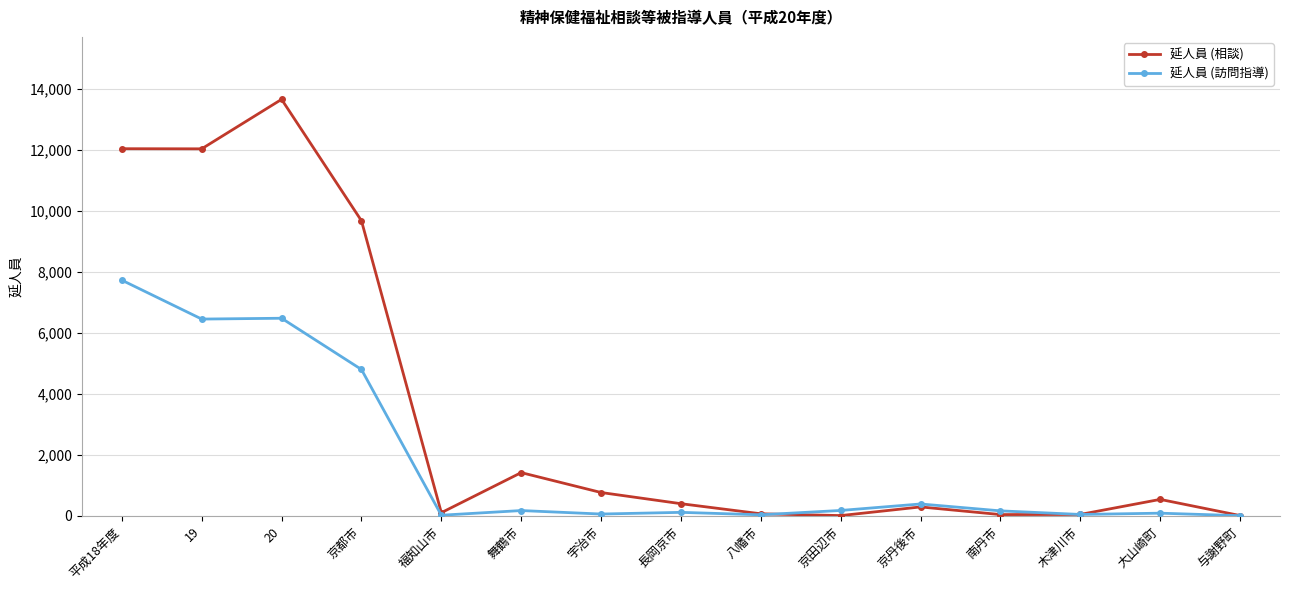

Which series changed the most between 19 and 大山崎町?

延人員 (相談)